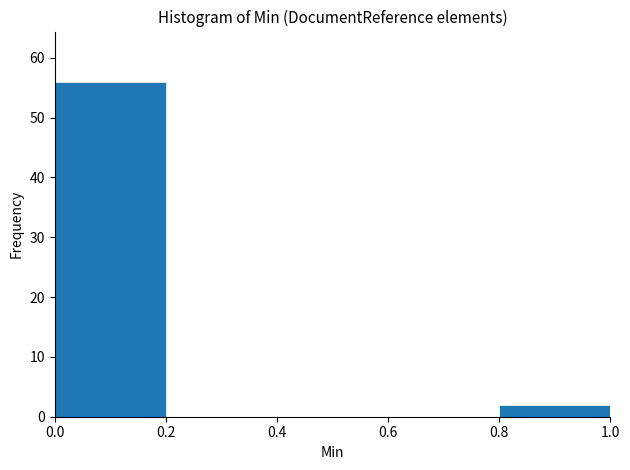

How tall is the bar that spans 0.8 to 1.0 on the x-axis? The values are not printed on the chart, so give them approximately, as read against the axis.

2